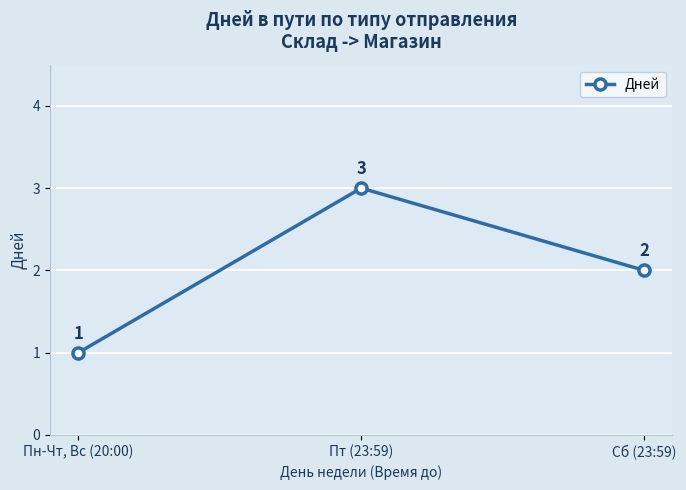

Where is the data nearest to the value 2?

Сб (23:59)